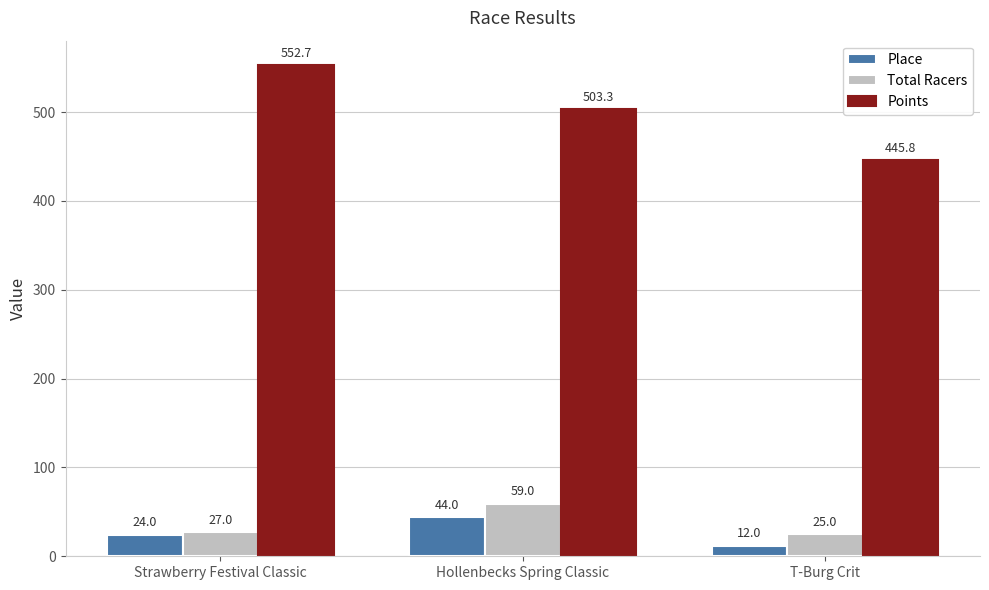

What is the difference between the maximum and minimum values in the Total Racers series?

34.0